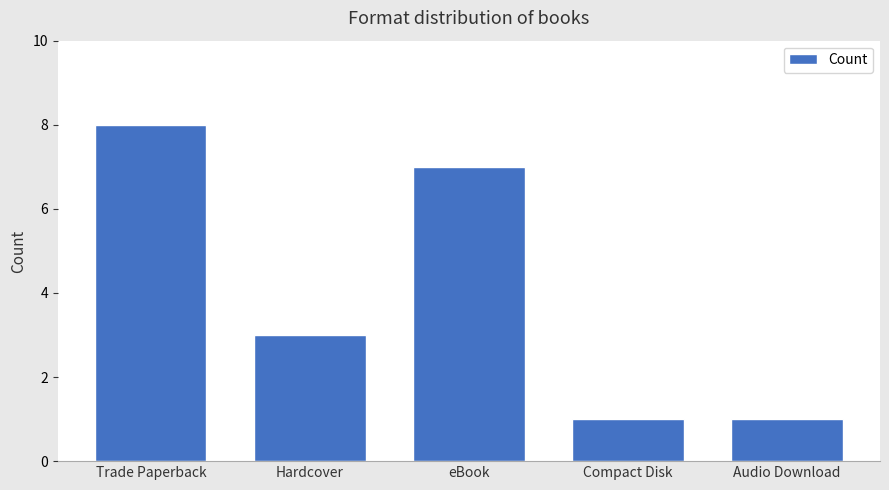

Reading left to right, extract all data points from this chart.

Trade Paperback=8	Hardcover=3	eBook=7	Compact Disk=1	Audio Download=1